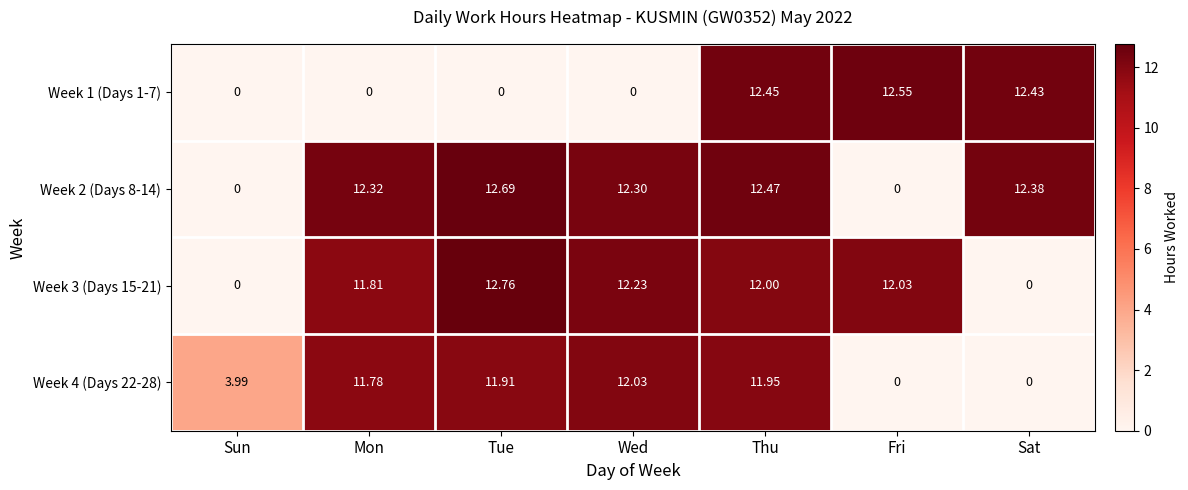

At which label does Week 3 (Days 15-21) first exceed 12?

Tue